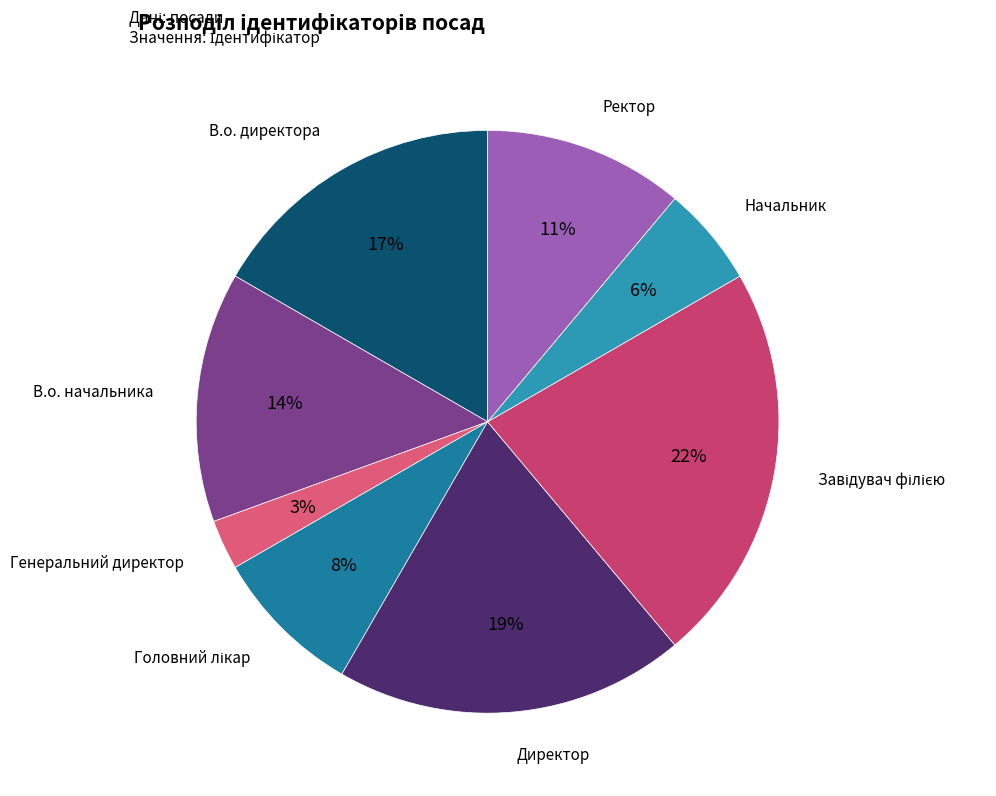

To the nearest percent, what is the average slice percentage?

12%